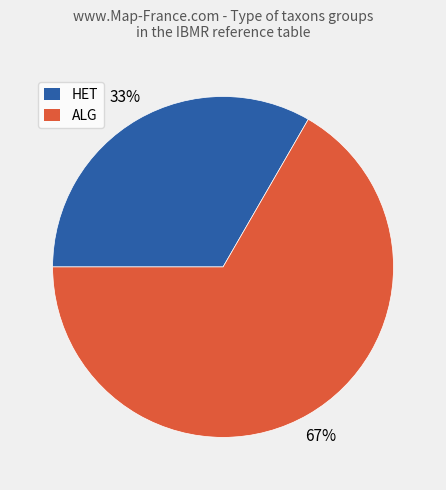

Which category has the smallest portion of the pie?

HET